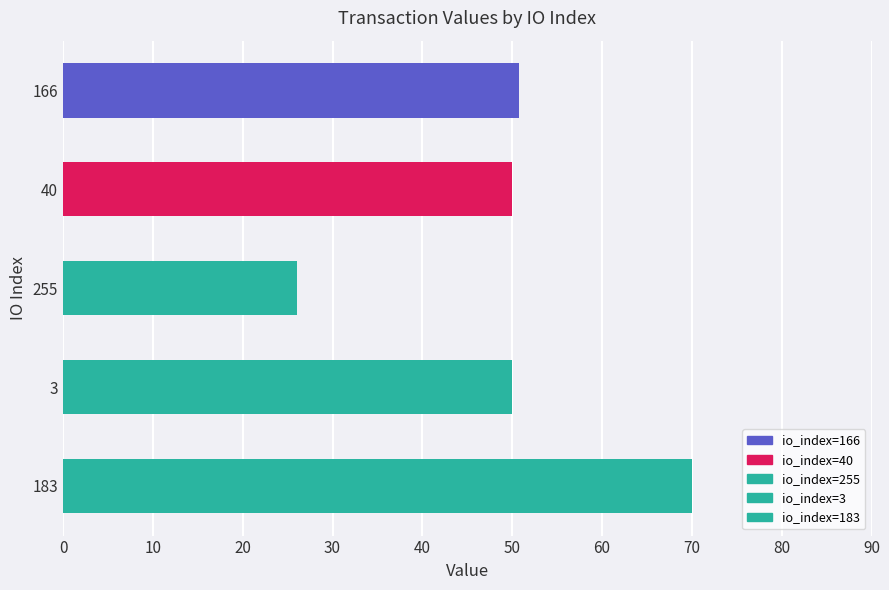

What is the sum of all values?

246.8